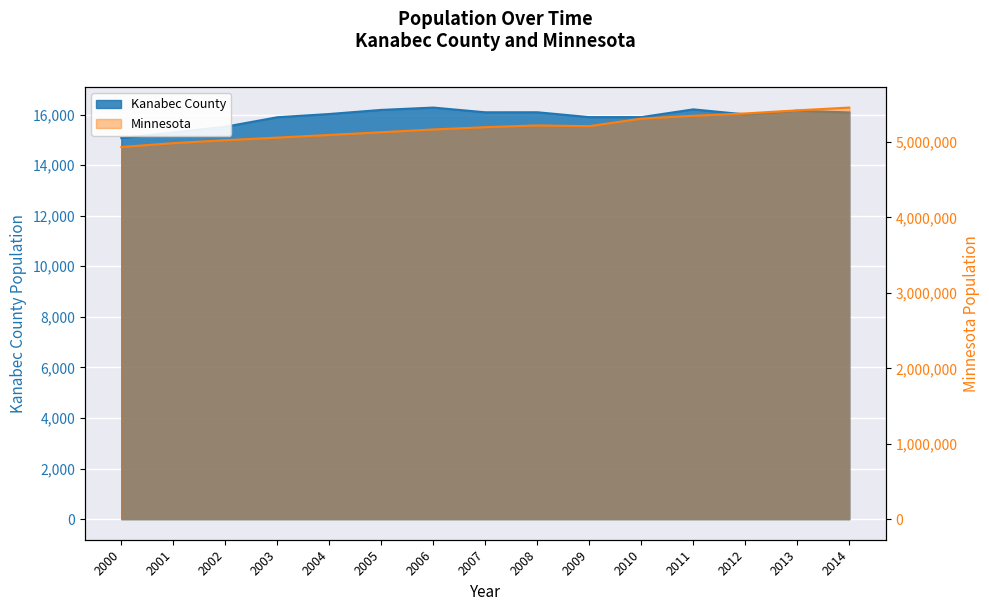

True or false: Kanabec County has more than 0 interior local peaks.

True